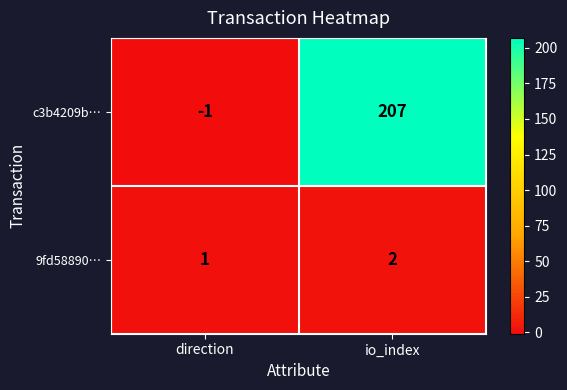

List the series in order of their peak value, highest first.

c3b4209b…, 9fd58890…